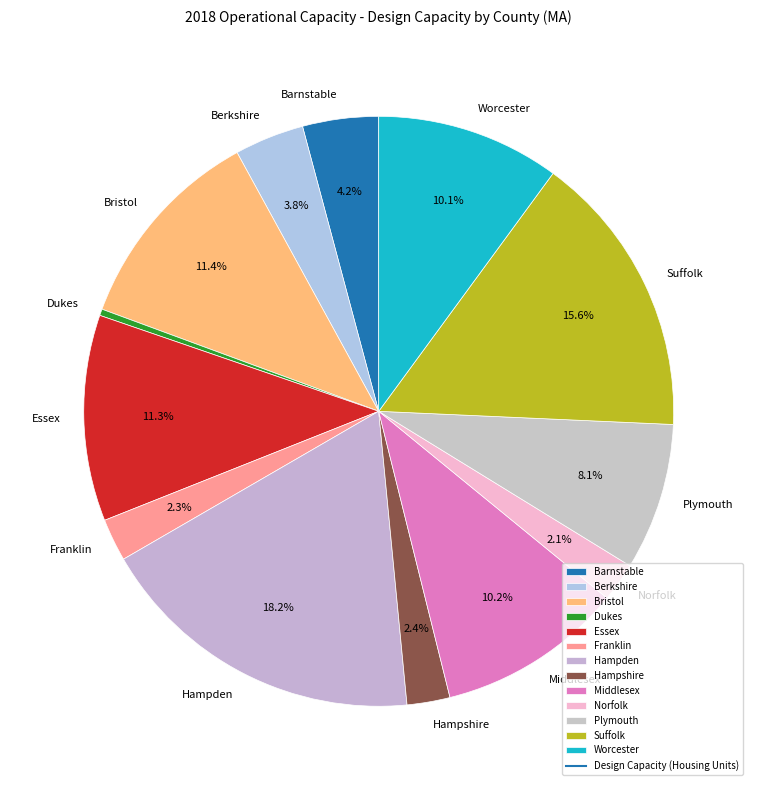

To the nearest percent, what percentage of the pie is Bristol?

11%